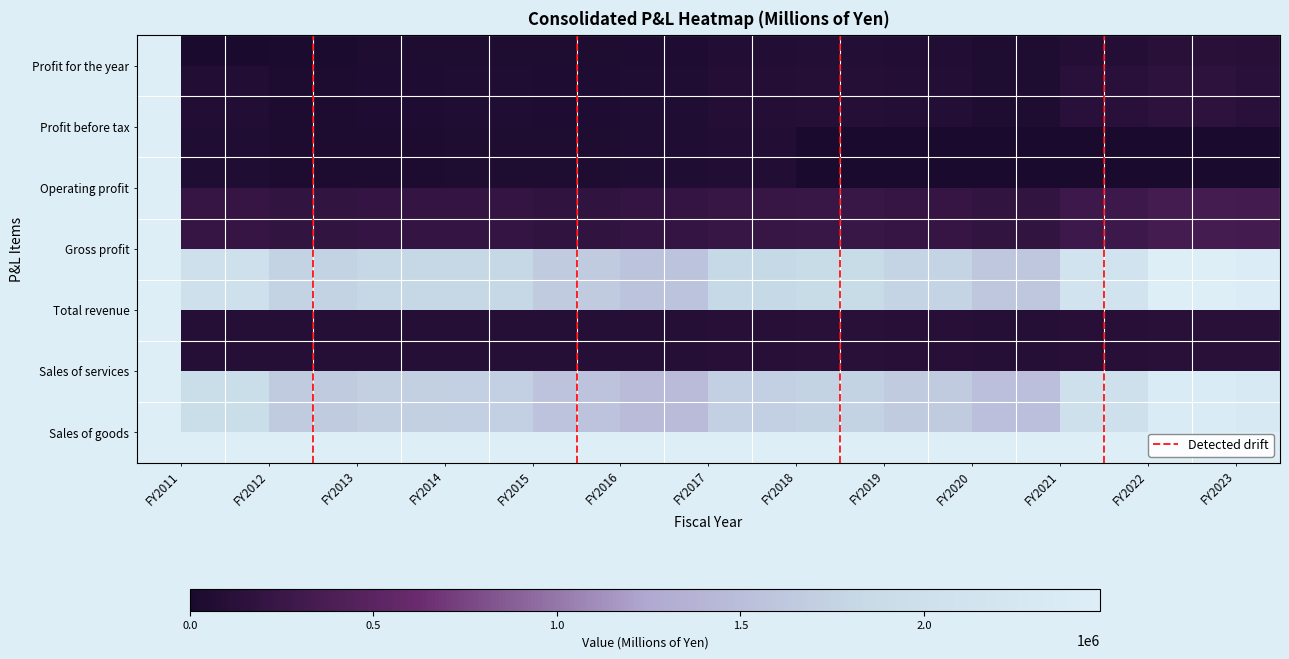

Reading left to right, transcribe all the data shown in this chart.

Sales of goods: 1915992	1659233	1714176	1718165	1566839	1463536	1716670	1749319	1651592	1512727	1998218	2368500	2299715
Sales of services: 90657	88517	88298	91535	91233	91813	99788	106870	103233	89758	102534	111339	114933
Total revenue: 2006649	1747750	1803104	1809701	1658072	1555349	1816459	1856190	1754825	1602485	2100752	2479840	2414649
Gross profit: 217066	187245	198221	197688	180739	200685	232380	240956	220494	188120	271319	337567	325955
Operating profit: 57472	25493	23694	33550	29242	51618	59838	0	0	0	0	0	0
Profit before tax: 58457	28052	44033	52584	44269	57955	80343	94882	75528	37420	117295	155036	125498
Profit for the year: 1722	16993	32083	37650	36486	44075	61694	75219	64573	29417	85471	115824	103060